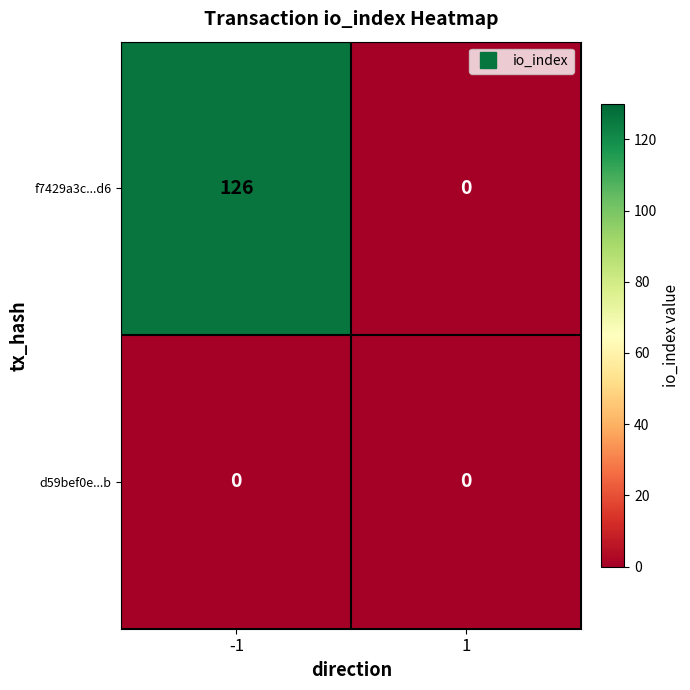

Reading left to right, extract all data points from this chart.

f7429a3c...d6: -1=126	1=0
d59bef0e...b: -1=0	1=0